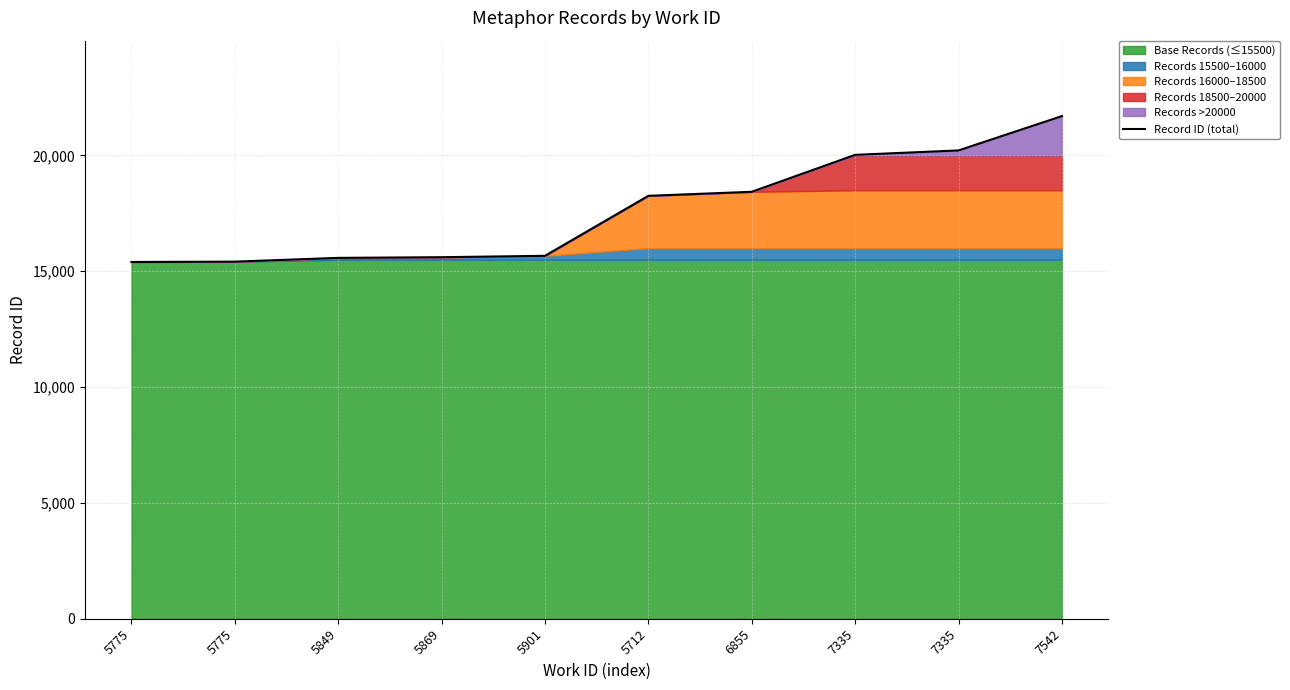

Rank the categories by value from lowest to highest.

5775, 5775, 5849, 5869, 5901, 5712, 6855, 7335, 7335, 7542